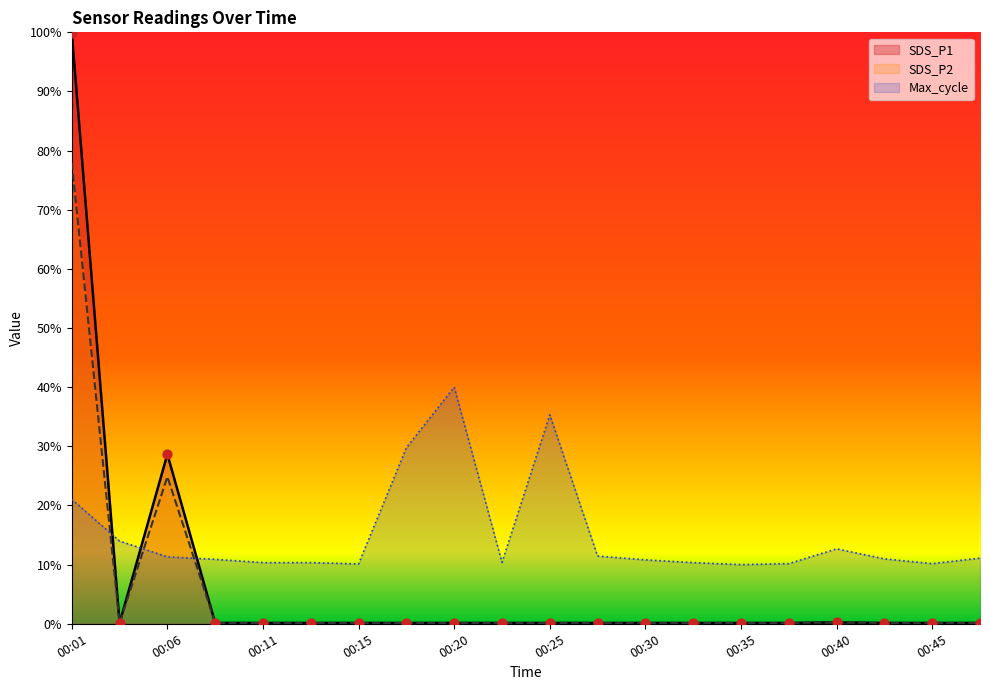

Which series contains the highest Y value?

SDS_P1